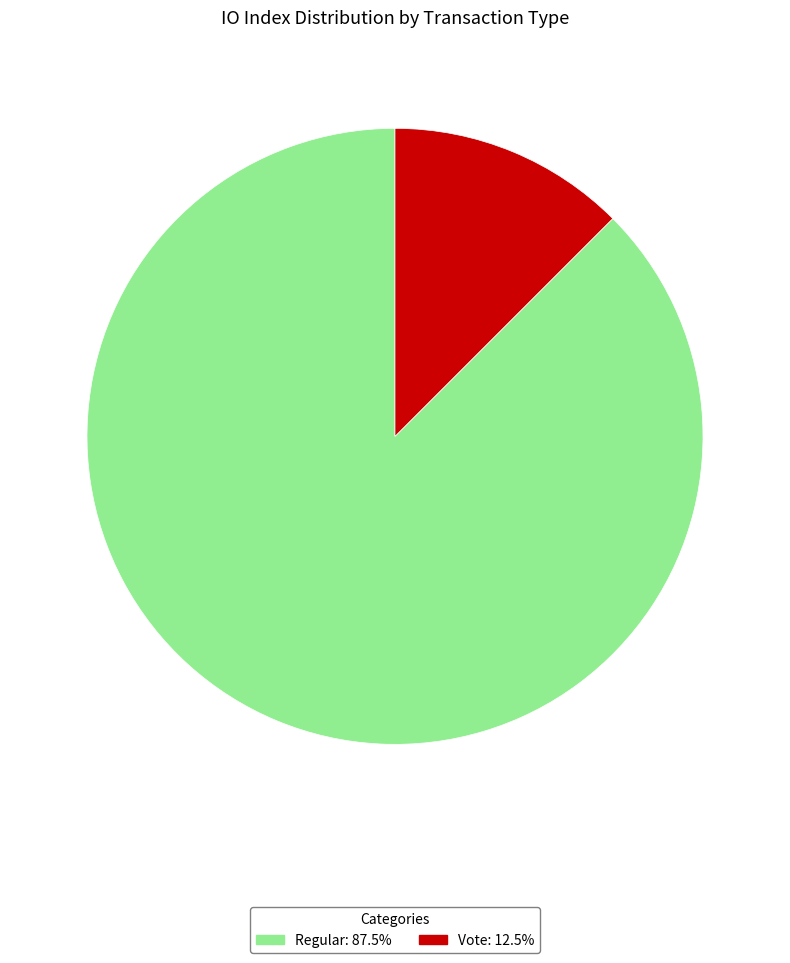

Is it true that Regular is 75% of the pie?

False